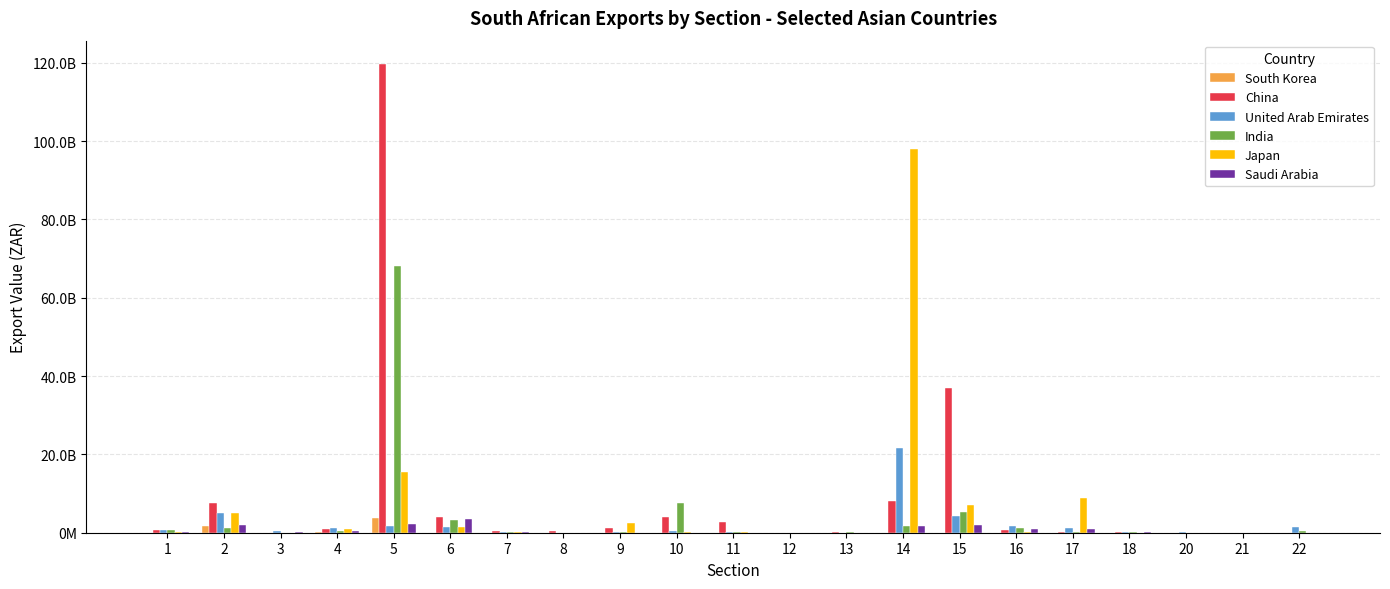

Where does the Saudi Arabia series first go above 68655653?

1